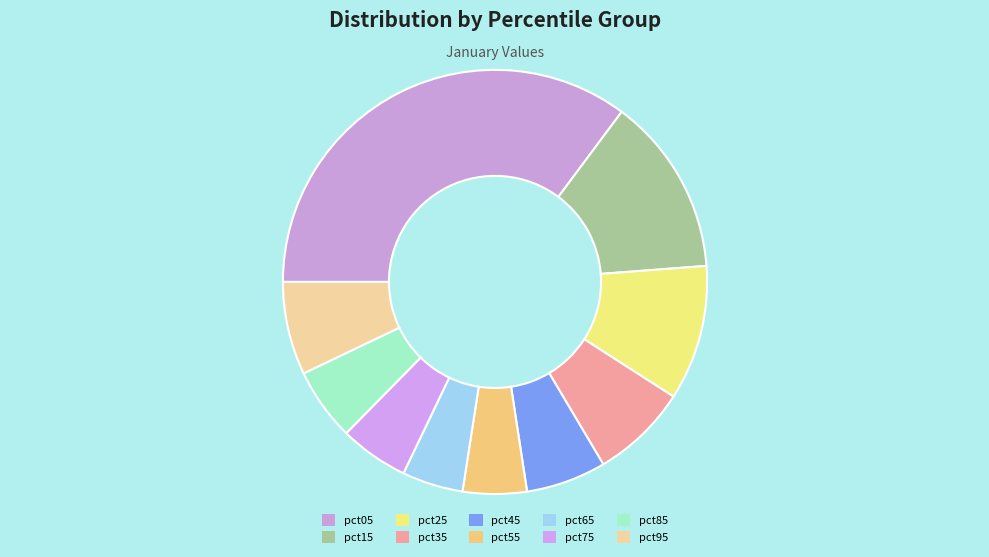

Which slice is the largest?

pct05